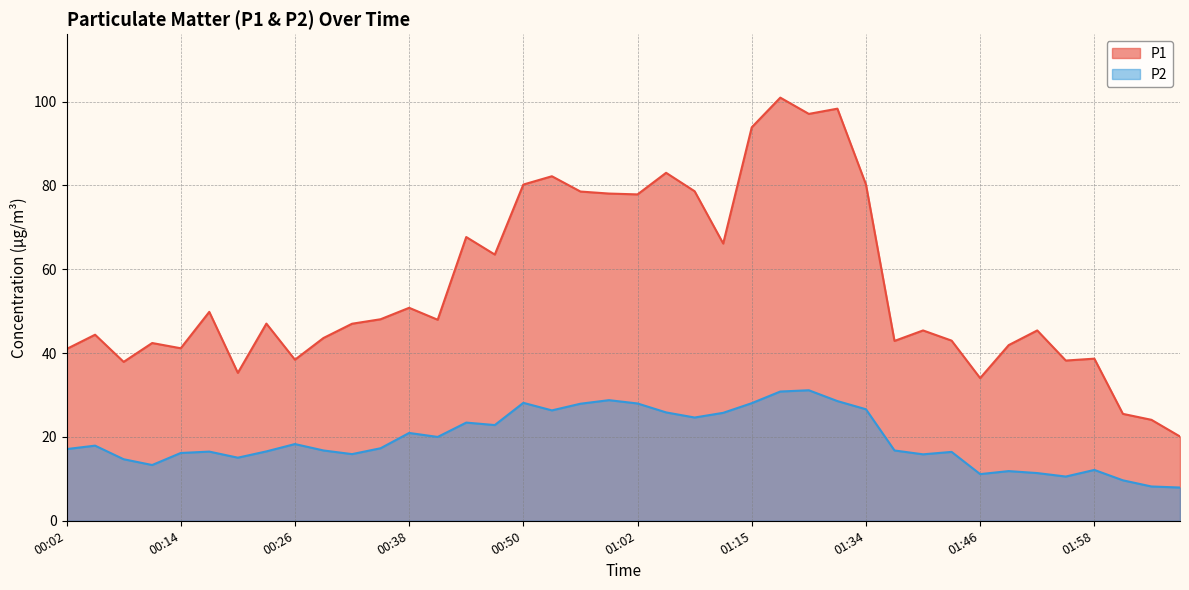

What is the label of the 30th point from the left?

01:37